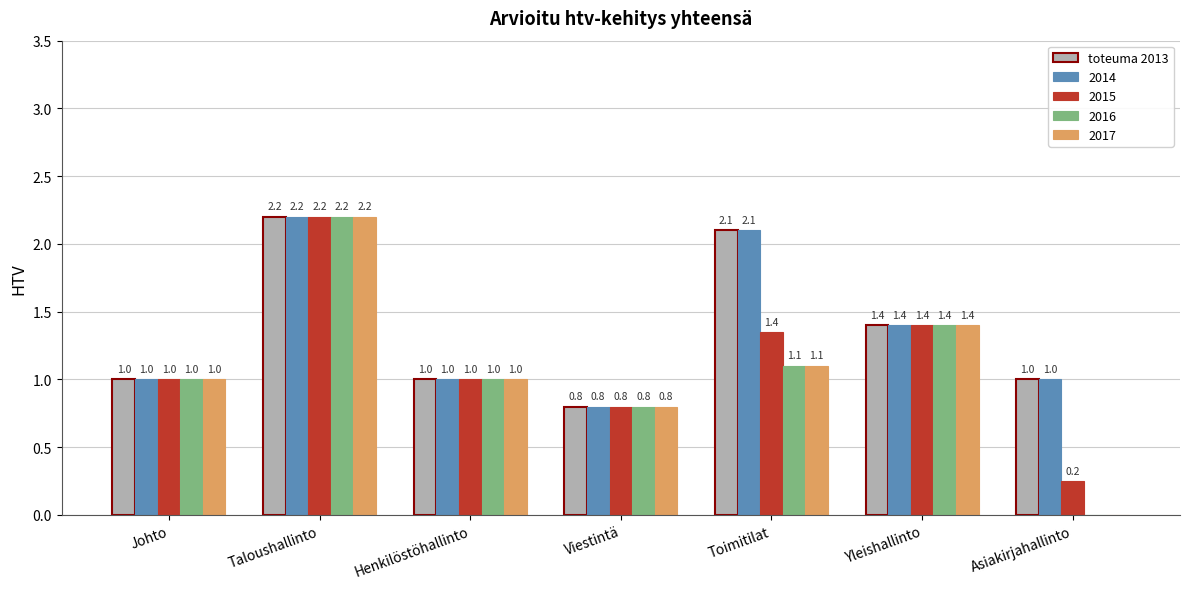

Are the bars horizontal?

No